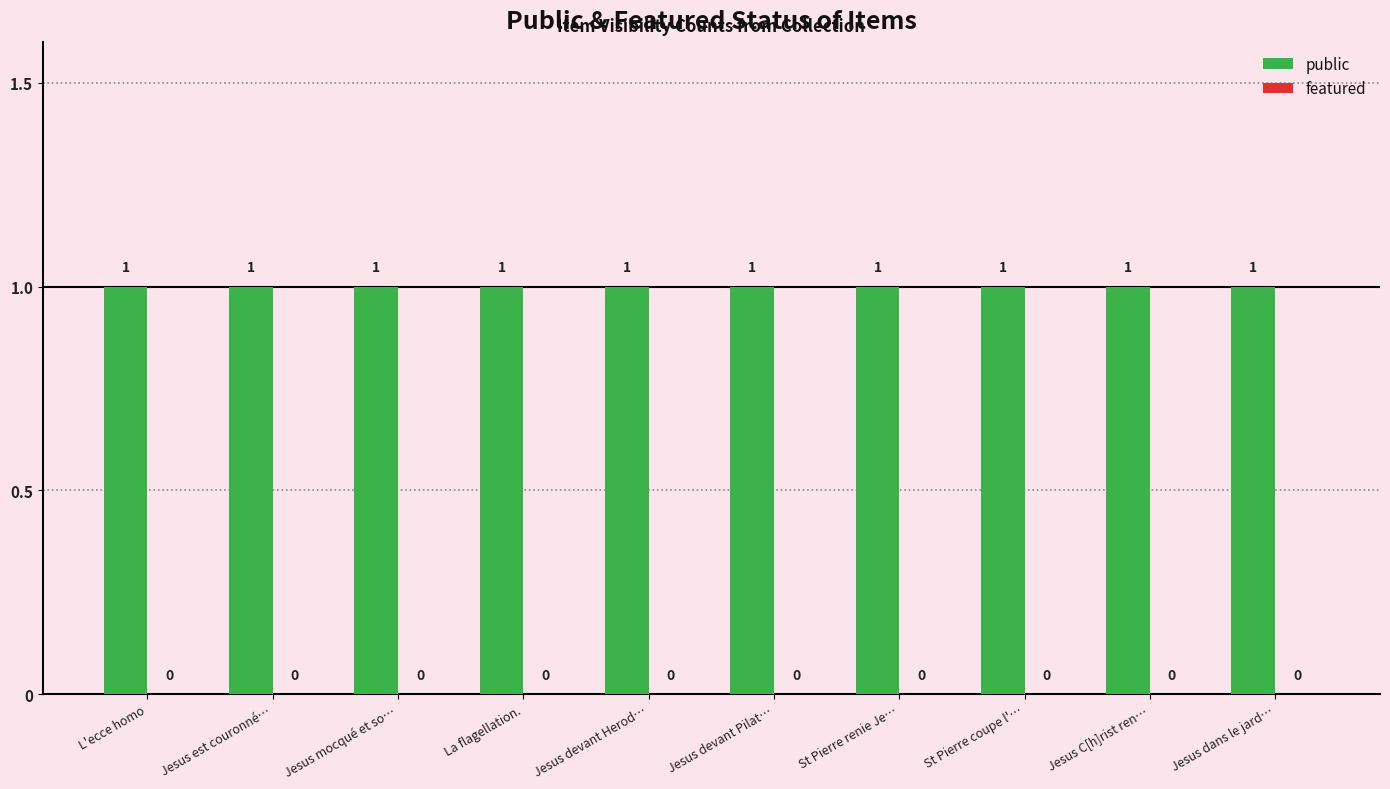

The public series shows 0 at Jesus devant Pilat…. True or false?

False